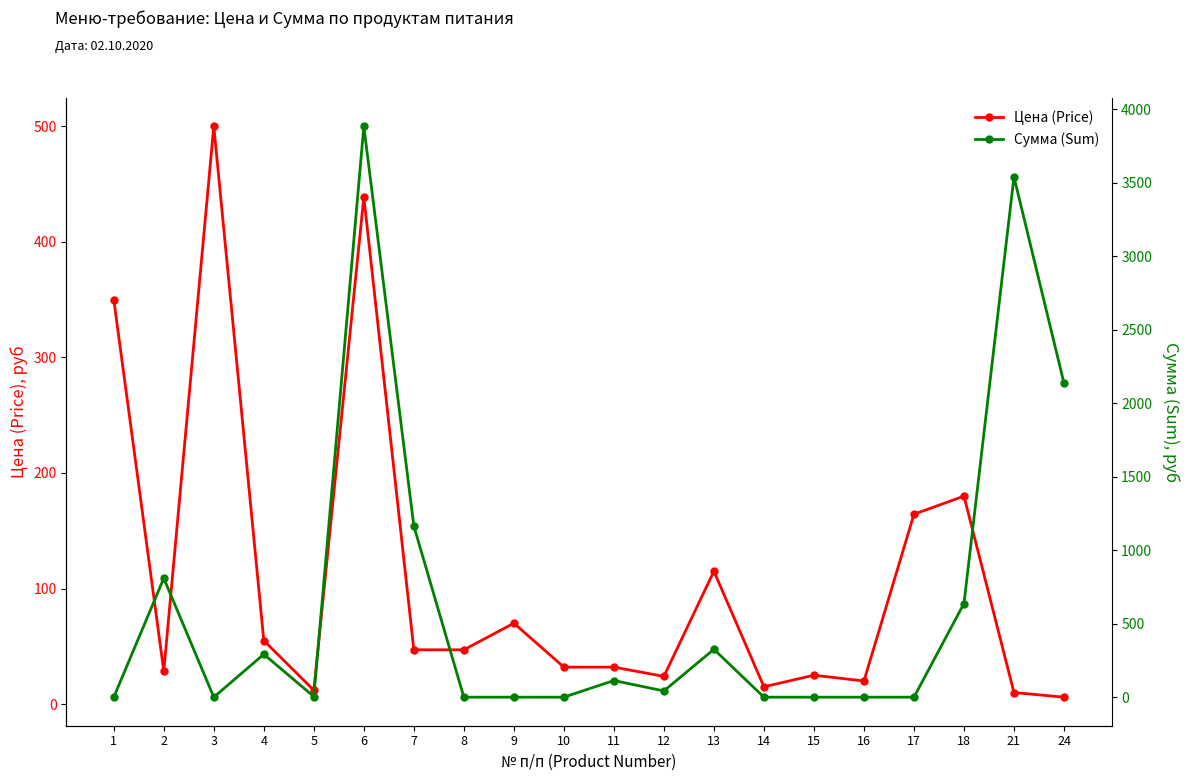

After their last crossing, which series has the higher values: Сумма (Sum) or Цена (Price)?

Сумма (Sum)